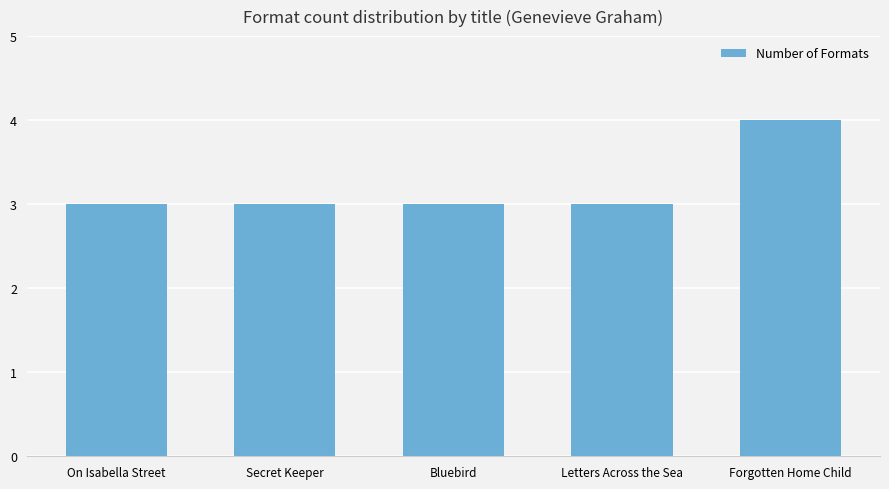

The value at Secret Keeper is 3. True or false?

True